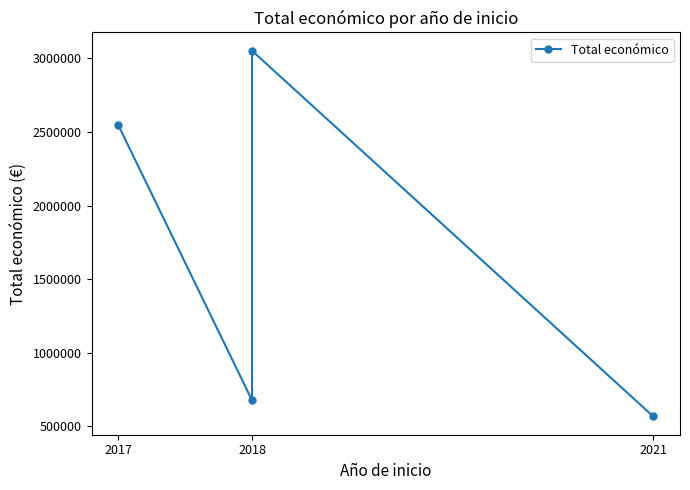

What is the average value?

1710801